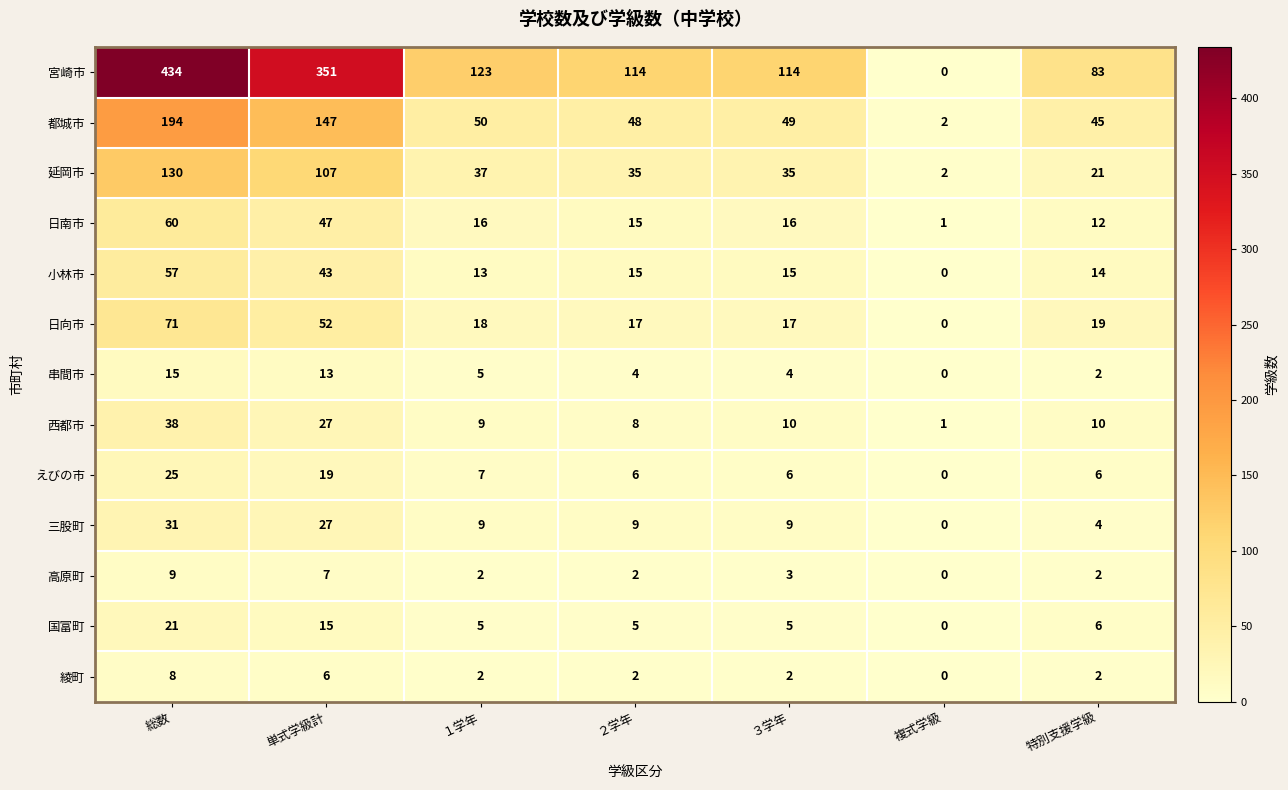

Which series has the widest spread of values?

宮崎市